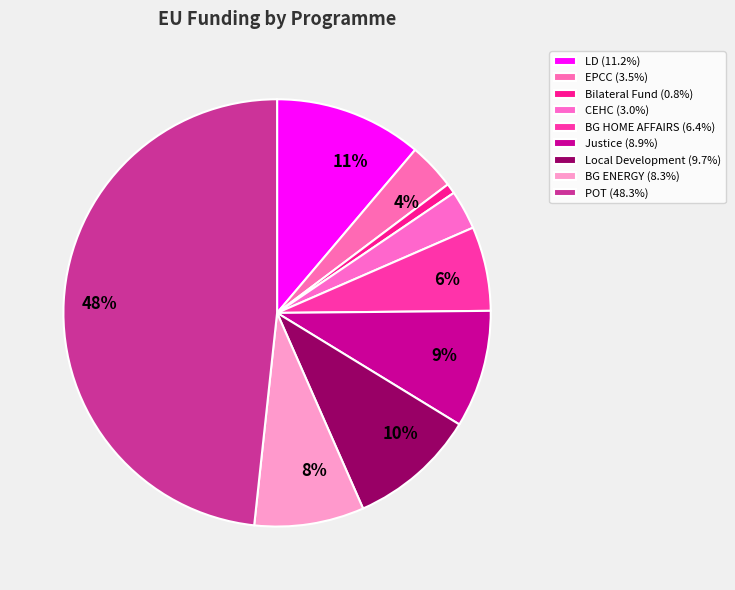

Which slice is the smallest?

Bilateral Fund